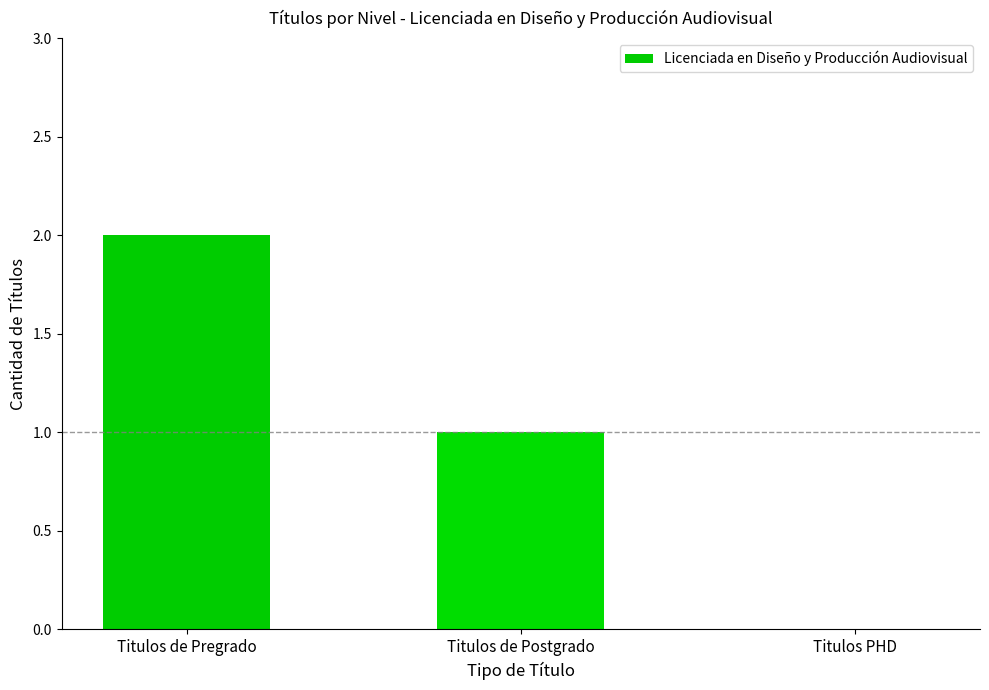

Between Titulos de Postgrado and Titulos PHD, which is larger?

Titulos de Postgrado